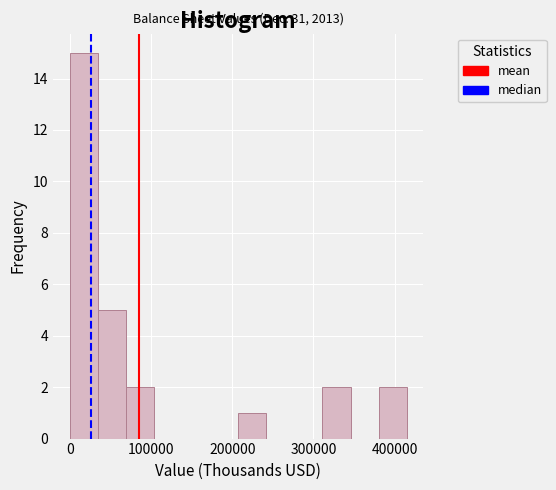

Around what value on the x-axis is the tallest bar? Give the approximate position of its centre, as read against the axis.

20000